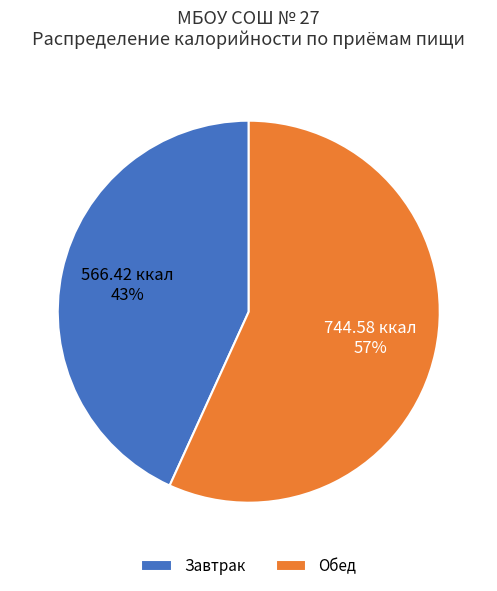

Approximately how many times larger is the value at Завтрак compared to Обед?

0.8